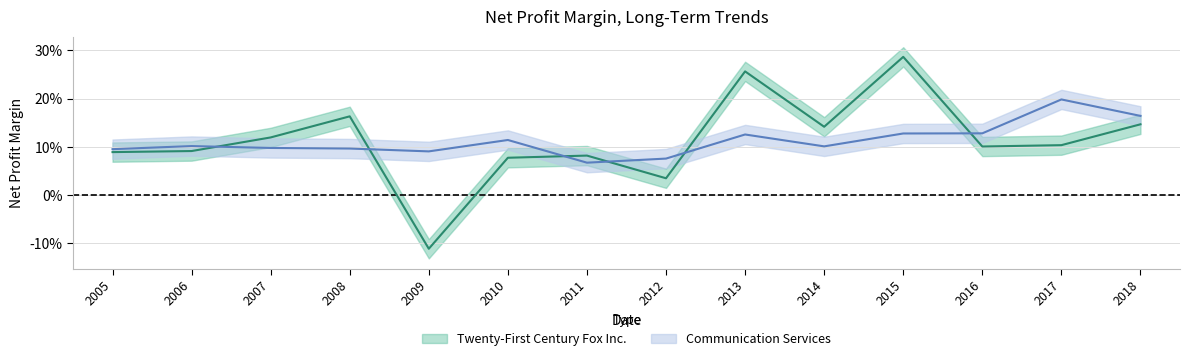

Which has a higher value, 2006 or 2017?

2017